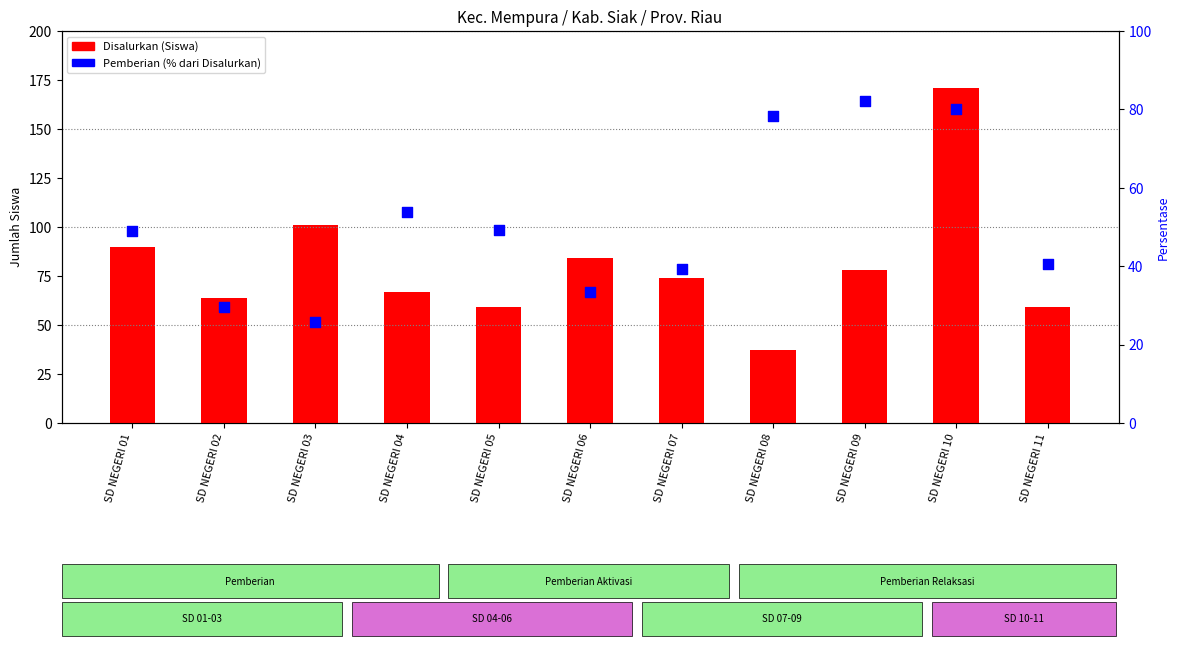

Which series has the widest spread of Y values?

Disalurkan (Siswa)